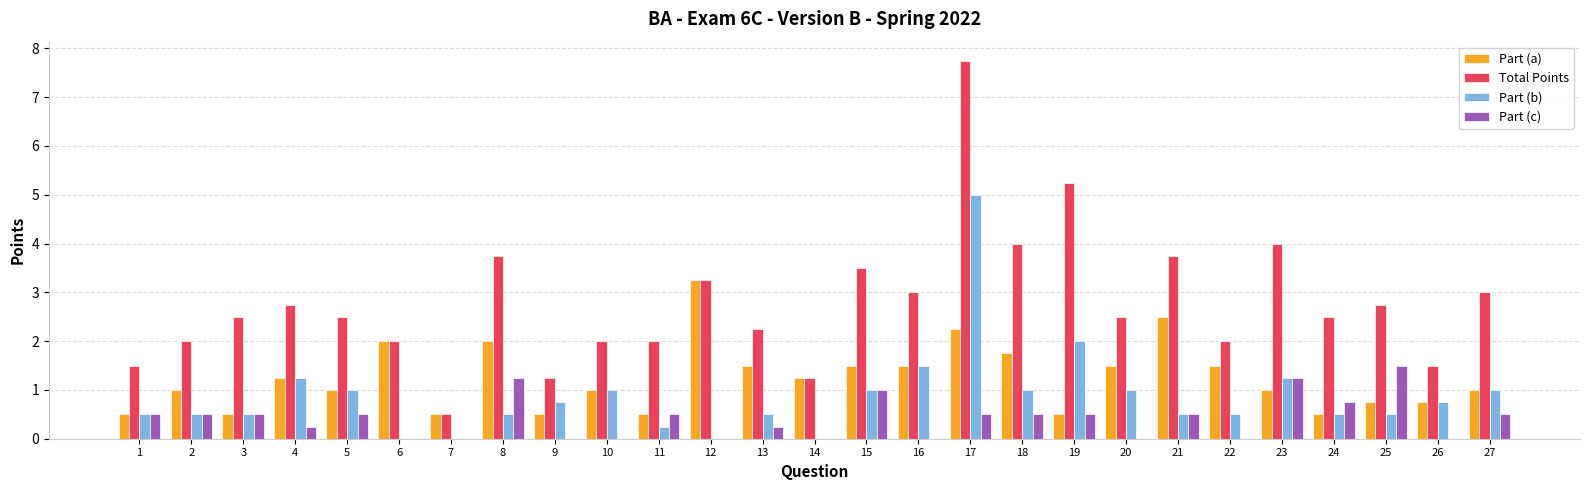

The value of Part (c) at 10 is -1.0. True or false?

False